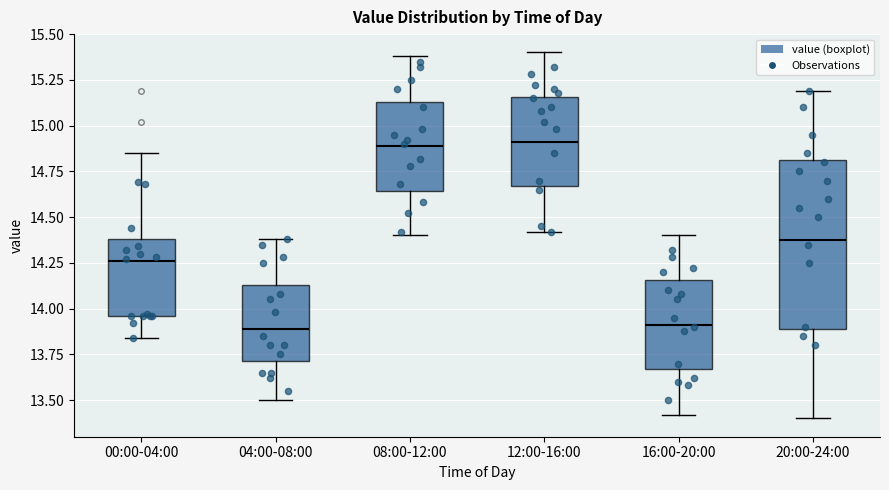

Reading left to right, read every box against the y-axis: the position of its median line, the range the box covers, and the ends of its whiskers. The values are not printed on the chart, so give them approximately, as read against the axis.

00:00-04:00: median 14.25, box 13.95 to 14.40, whiskers 13.85 to 14.85
04:00-08:00: median 13.90, box 13.70 to 14.15, whiskers 13.50 to 14.40
08:00-12:00: median 14.90, box 14.65 to 15.15, whiskers 14.40 to 15.40
12:00-16:00: median 14.90, box 14.65 to 15.15, whiskers 14.40 to 15.40
16:00-20:00: median 13.90, box 13.65 to 14.15, whiskers 13.40 to 14.40
20:00-24:00: median 14.40, box 13.90 to 14.80, whiskers 13.40 to 15.20